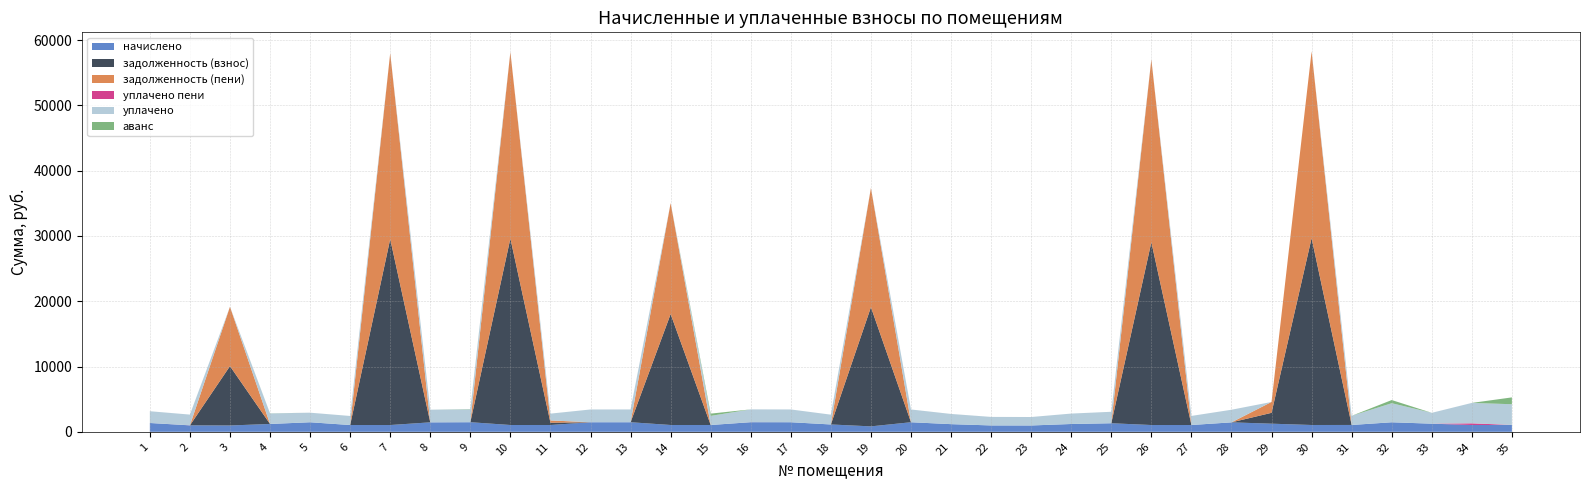

Reading left to right, what are all the values shown in this chart?

начислено: 1351.5	987.4	969.9	1202.0	1464.4	1039.9	1039.9	1450.1	1470.8	1043.0	1044.6	1466.0	1467.6	1044.6	1044.6	1470.8	1467.6	1125.7	834.8	1466.0	1173.4	977.9	971.5	1197.3	1313.3	1039.9	1043.0	1448.5	1245.0	1044.6	1049.4	1459.6	1246.6	1043.0	1055.8
задолженность (взнос): 0.0	0.0	9091.1	0.0	0.0	0.0	28479.5	0.0	0.0	28566.6	348.2	0.0	0.0	16991.3	0.0	0.0	0.0	0.0	18254.2	0.0	0.0	0.0	0.0	0.0	0.0	28001.2	0.0	0.0	1663.7	28610.2	0.0	0.0	0.0	0.0	0.0
задолженность (пени): 0.0	0.0	9091.1	0.0	0.0	0.0	28479.5	0.0	0.0	28566.6	348.2	0.0	0.0	16991.3	0.0	0.0	0.0	0.0	18254.2	0.0	0.0	0.0	0.0	0.0	0.0	28001.2	0.0	0.0	1663.7	28610.2	0.0	0.0	0.0	0.0	0.0
уплачено пени: 0.0	10.9	0.0	0.0	0.0	0.0	0.0	1.1	0.0	0.0	0.0	0.0	0.0	0.0	0.0	5.1	0.0	0.0	0.0	0.0	0.0	0.3	0.0	0.0	0.0	0.0	0.0	0.0	0.0	0.0	0.0	0.6	0.0	254.6	0.0
уплачено: 1802.0	1638.5	0.0	1604.0	1464.4	1386.5	0.0	1933.4	1964.0	0.0	1044.6	1954.6	1956.8	0.0	1392.8	1961.0	1956.8	1501.0	0.0	1954.6	1560.0	1303.8	1295.3	1596.4	1751.8	0.0	1390.7	1931.3	0.0	0.0	1399.2	2918.6	1662.1	3129.1	3167.3
аванс: 0.0	0.0	0.0	18.6	0.0	0.0	0.0	0.0	39.0	0.0	0.0	0.0	0.0	0.0	348.2	0.0	0.0	0.0	0.0	0.0	1.2	0.0	0.0	0.0	0.8	0.0	0.0	0.0	0.0	0.0	0.0	485.9	0.0	0.0	1048.8